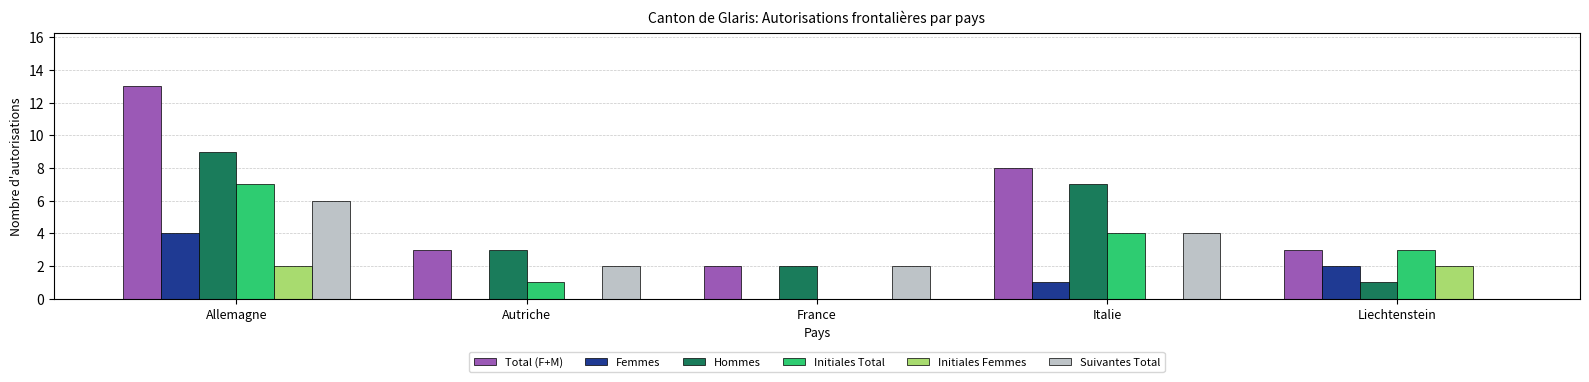

Which series has the largest total across all categories?

Total (F+M)